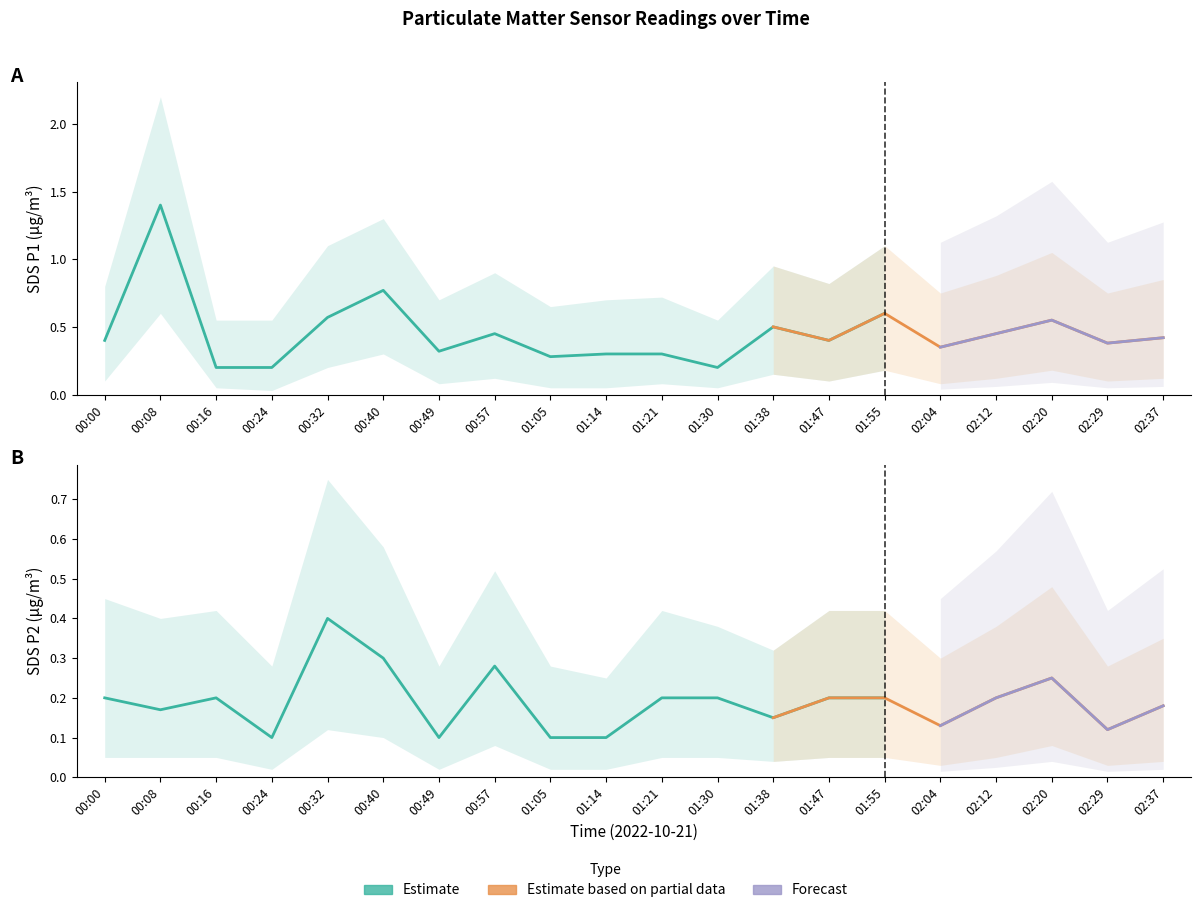

How many lines are shown in the chart?

6